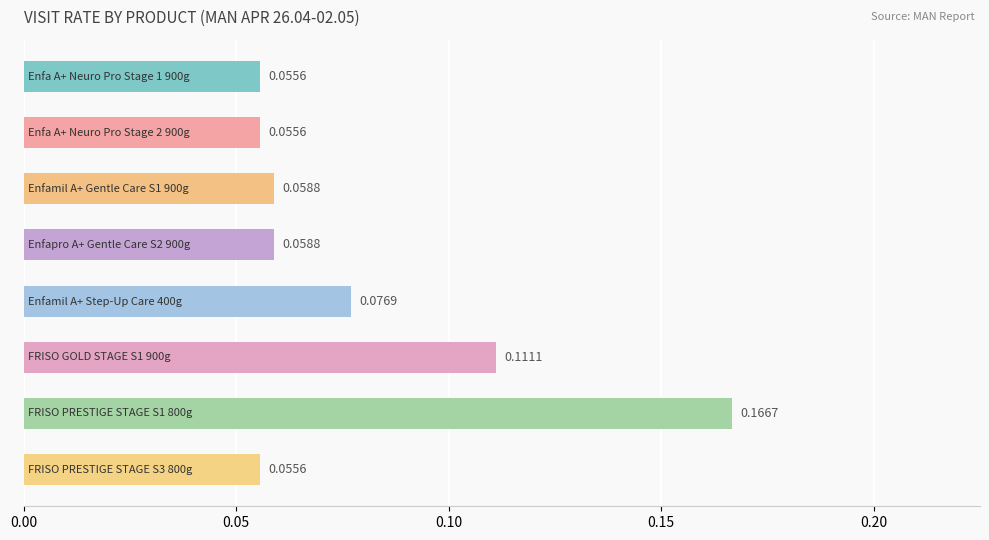

What is the sum of all values?

0.6